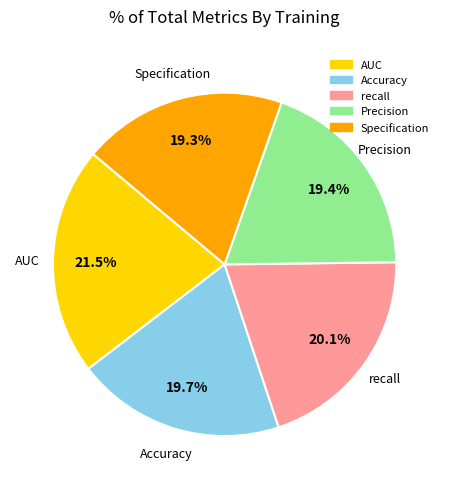

How many slices are in this pie chart?

5